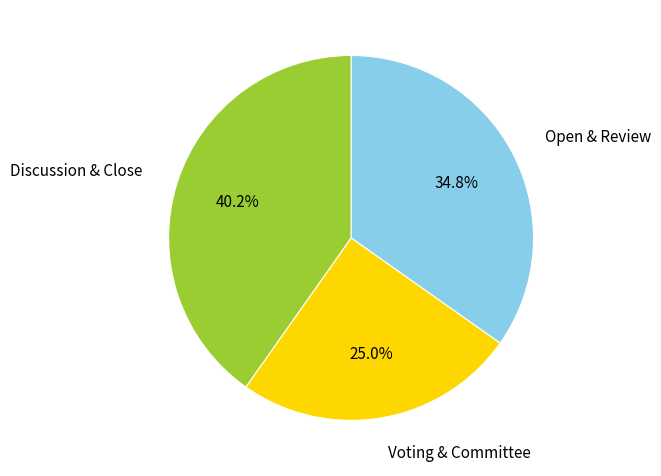

Is there any slice that represents more than half of the pie?

No